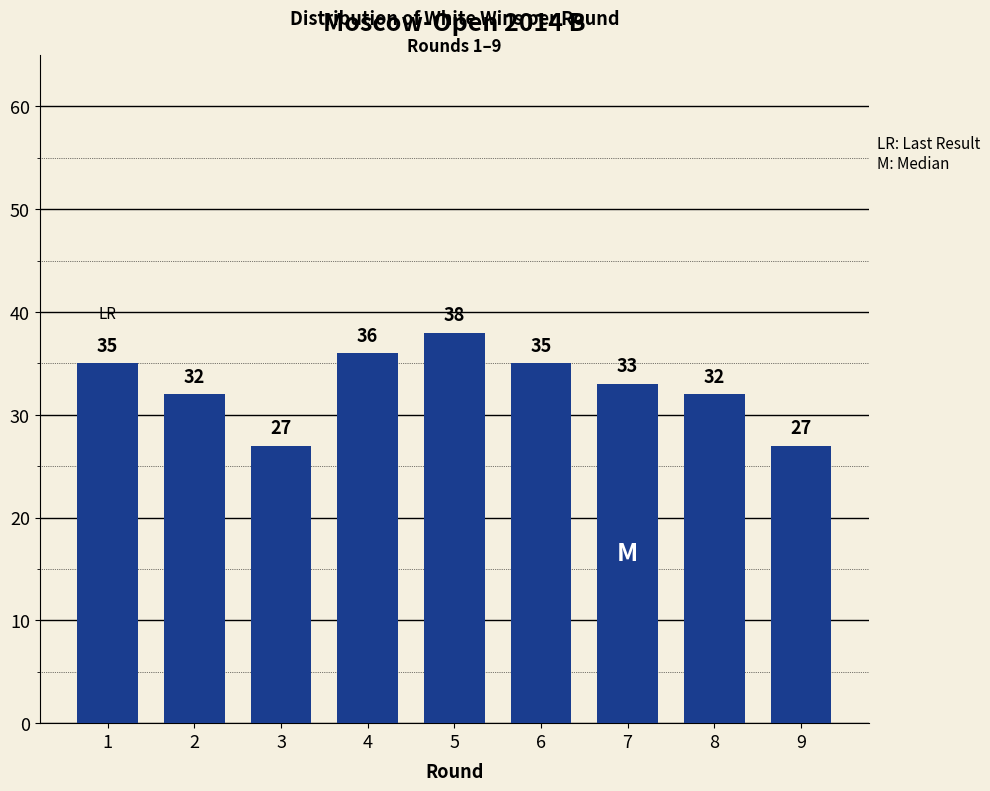

Reading left to right, extract all data points from this chart.

1=35	2=32	3=27	4=36	5=38	6=35	7=33	8=32	9=27